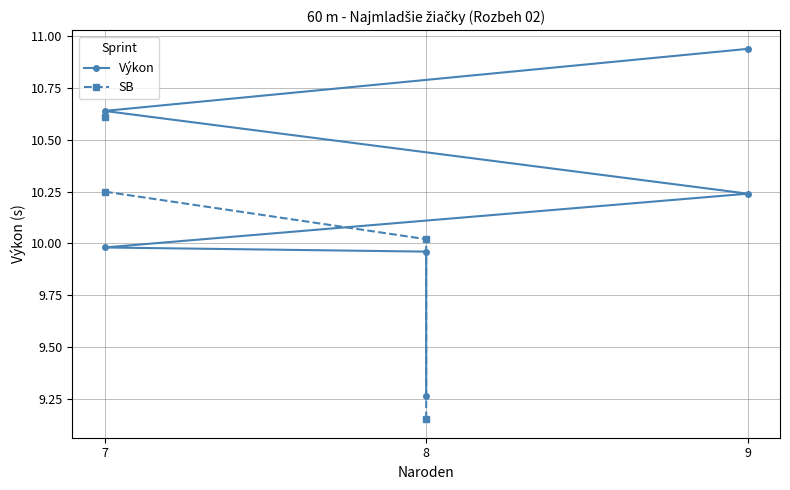

What is the average value of the Výkon series?

10.2